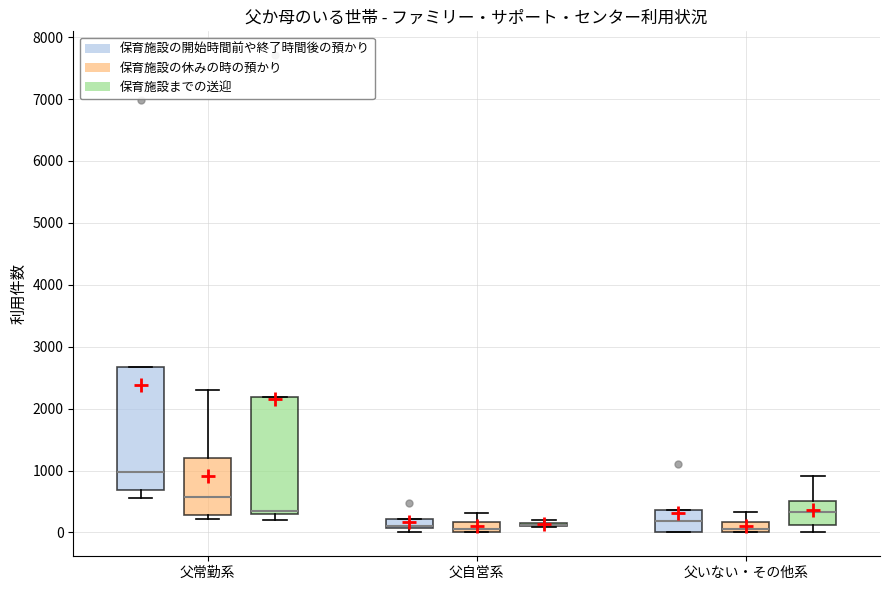

Reading left to right, read every box against the y-axis: the position of its median line, the range the box covers, and the ends of its whiskers. The values are not printed on the chart, so give them approximately, as read against the axis.

父常勤系 (保育施設の開始時間前や終了時間後の預かり): median 1000, box 700 to 2700, whiskers 600 to 2700
父常勤系 (保育施設の休みの時の預かり): median 600, box 300 to 1200, whiskers 200 to 2300
父常勤系 (保育施設までの送迎): median 300 (just above the box's lower edge), box 300 to 2200, whiskers 200 to 2200
父自営系 (保育施設の開始時間前や終了時間後の預かり): median 100 (just above the box's lower edge), box 100 to 200, whiskers 0 to 200
父自営系 (保育施設の休みの時の預かり): median 100, box 0 to 200, whiskers 0 to 300
父自営系 (保育施設までの送迎): box collapsed to a line at 100, whiskers 100 to 200
父いない・その他系 (保育施設の開始時間前や終了時間後の預かり): median 200, box 0 to 400, whiskers 0 to 400
父いない・その他系 (保育施設の休みの時の預かり): median 100, box 0 to 200, whiskers 0 to 300
父いない・その他系 (保育施設までの送迎): median 300, box 100 to 500, whiskers 0 to 900